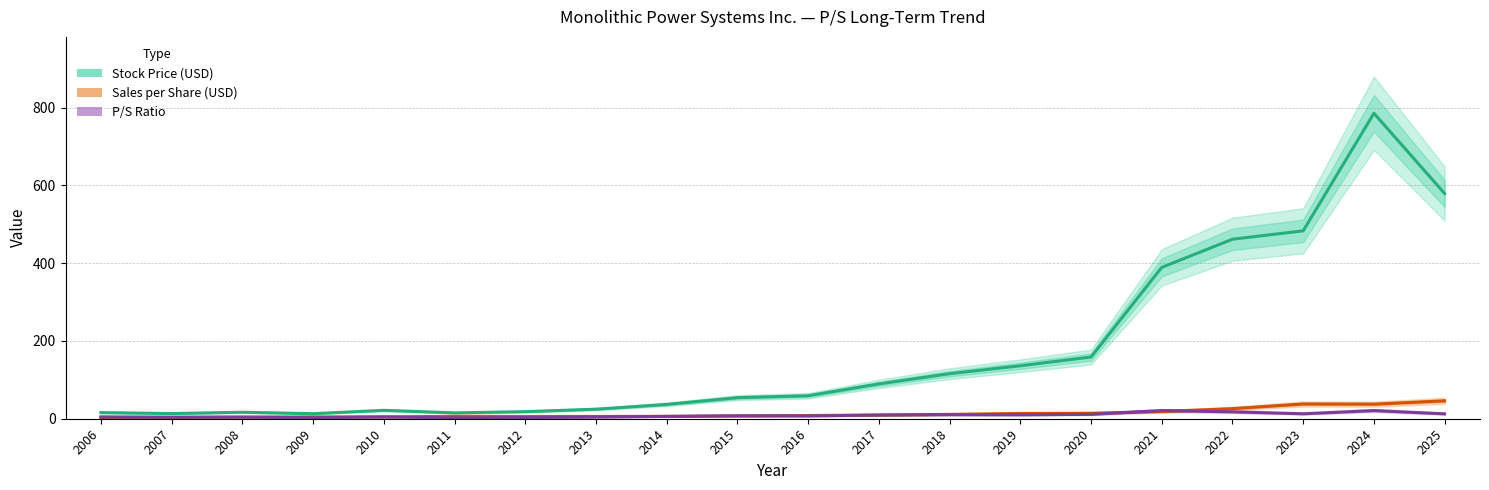

How many intersections are there between Sales per Share (USD) and P/S Ratio?

7